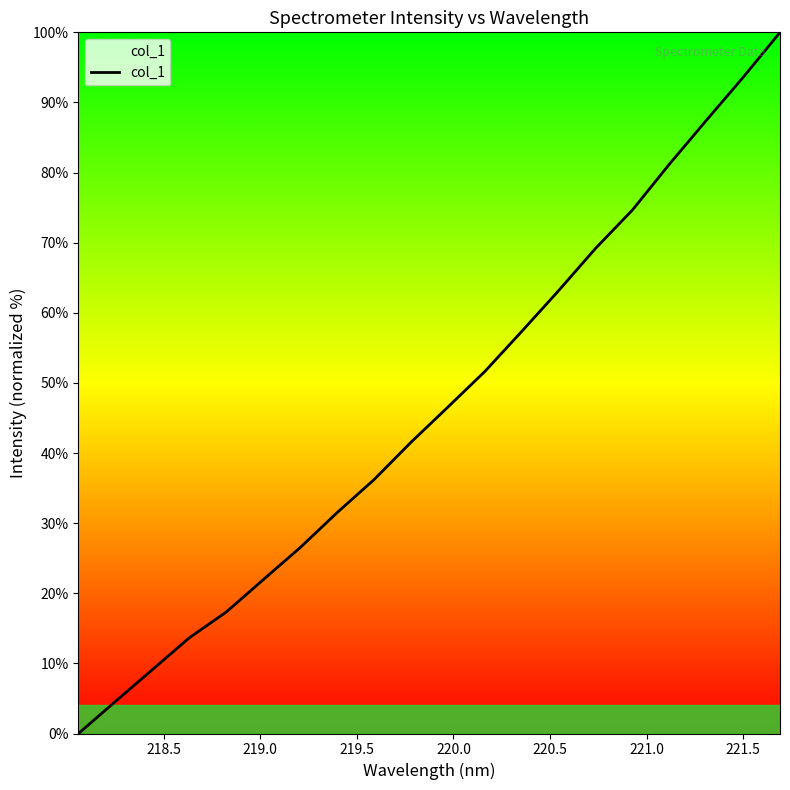

What is the maximum value shown in the chart?

100.0